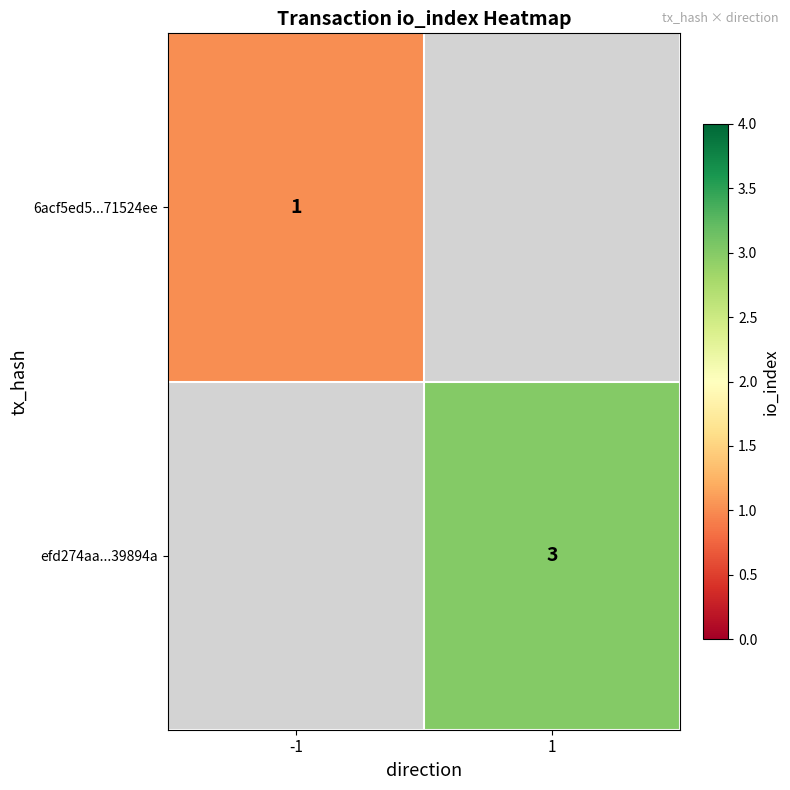

Which category has the highest value across all series?

1